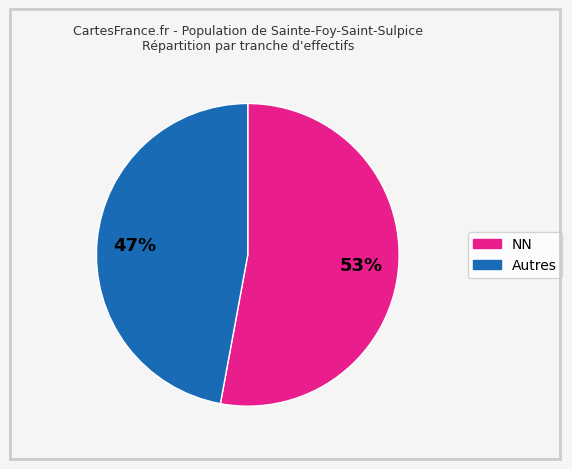

How many slices are in this pie chart?

2